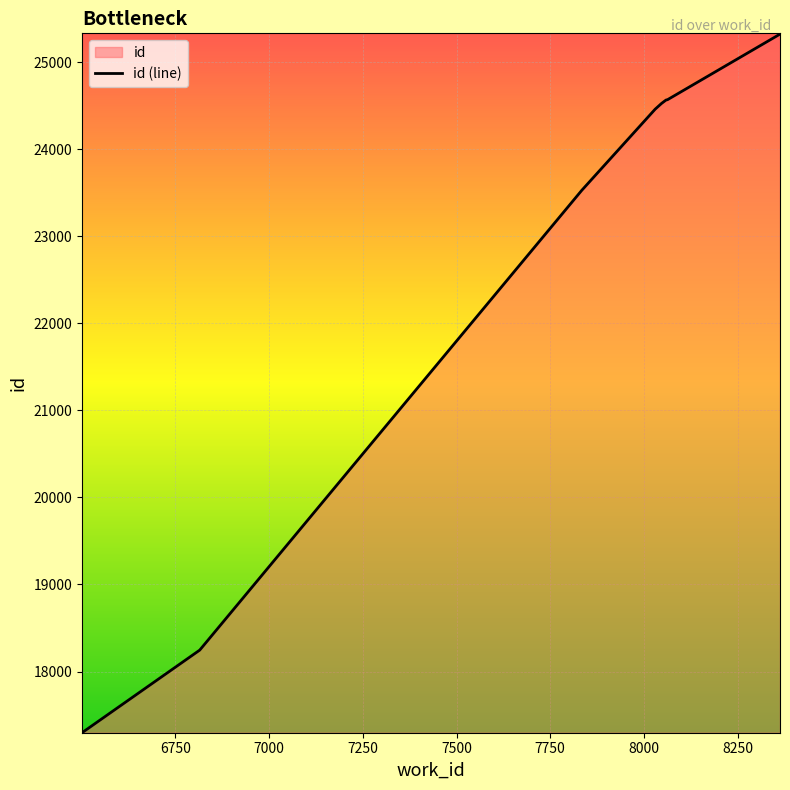

The value at 8363 is 25321. True or false?

True